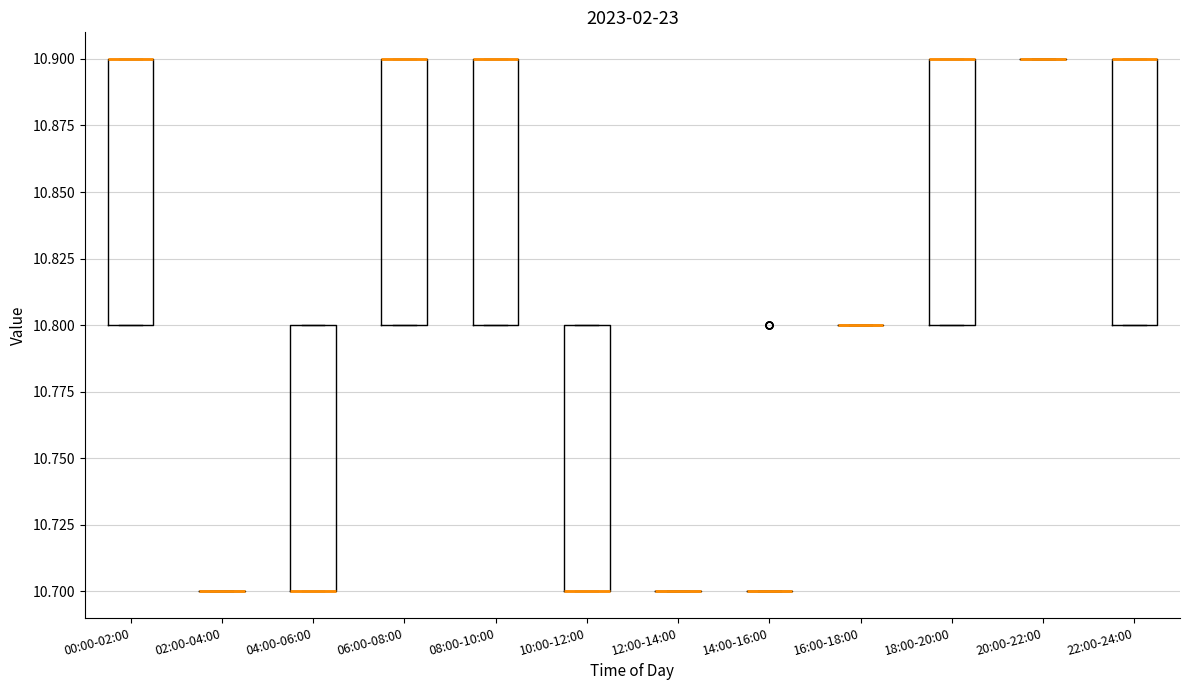

Where is the lower edge of the box for 04:00-06:00 on the y-axis? The values are not printed on the chart, so give them approximately, as read against the axis.

10.7